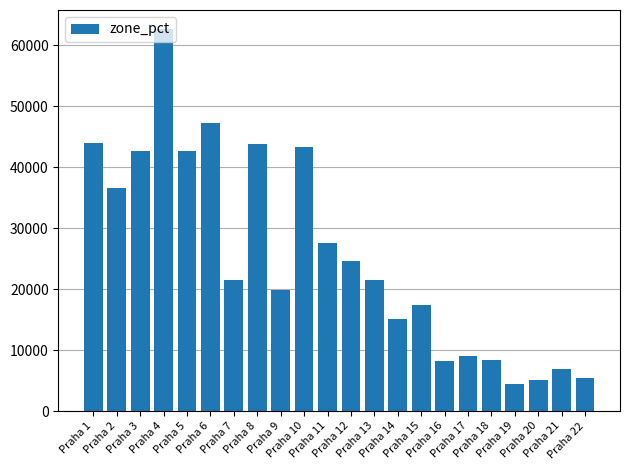

What is the difference between the maximum and minimum values?

58184